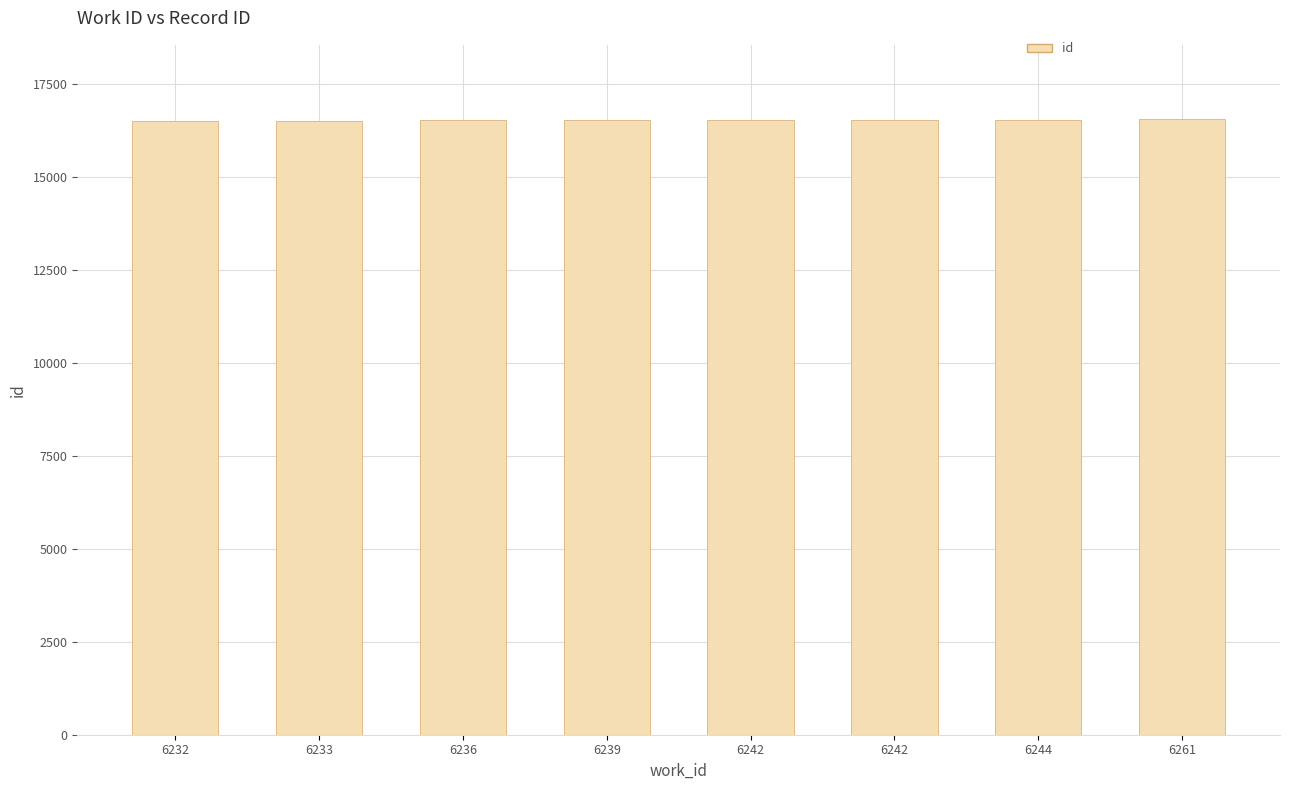

How many bars are there in total?

8